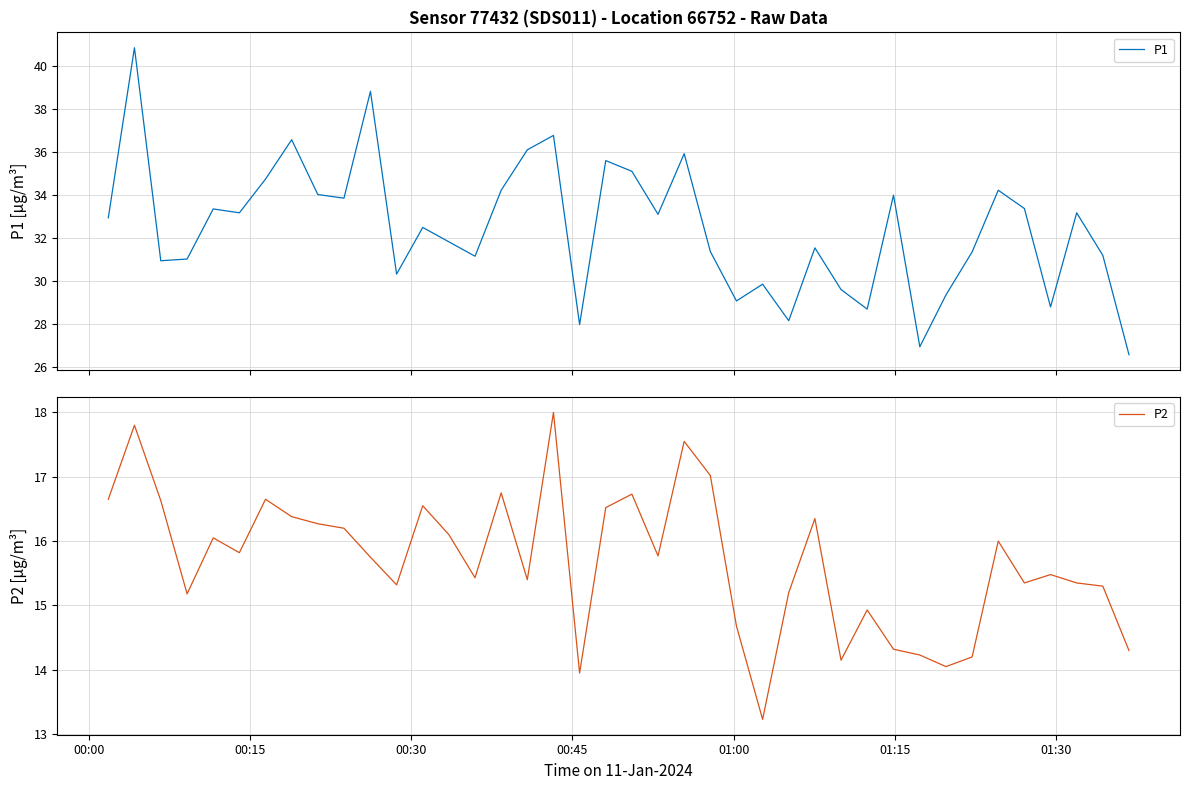

Which series has the largest total across all categories?

P1